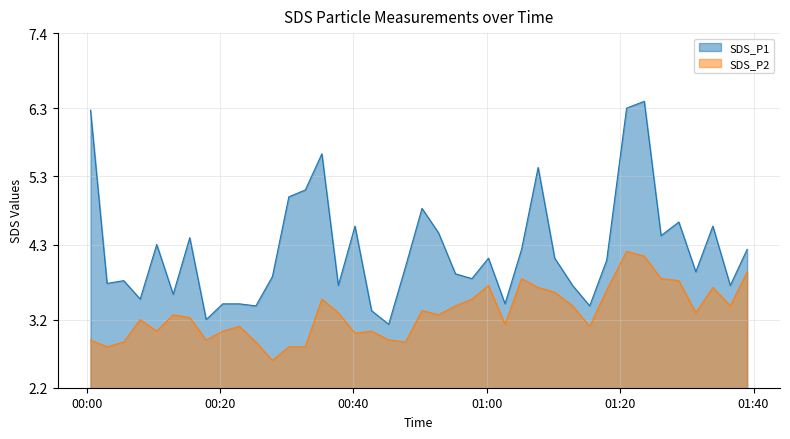

At which label does SDS_P1 reach its minimum?

2022/10/17 00:45:17